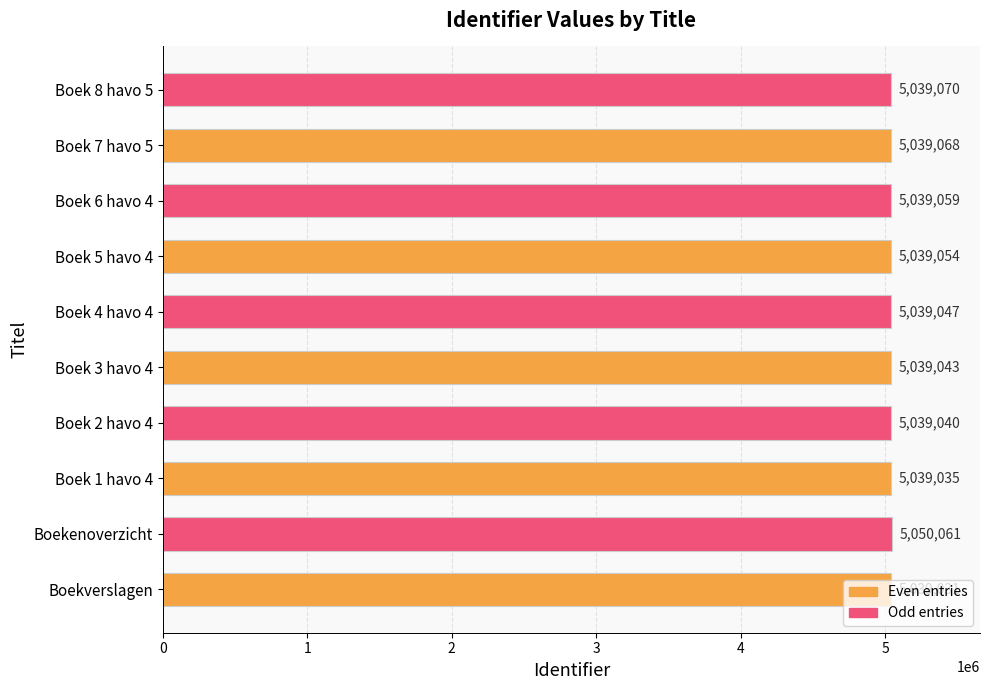

The chart shows a value of 7920199 at Boekenoverzicht. True or false?

False